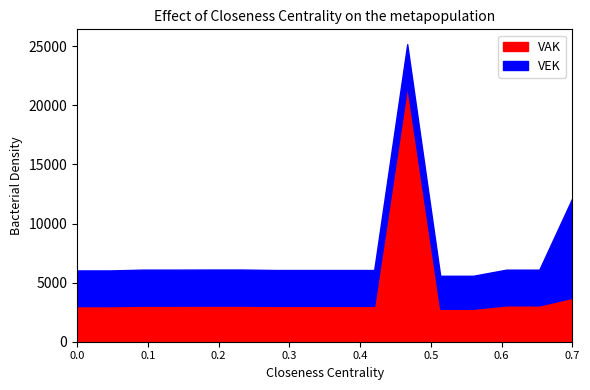

What is the minimum value for VAK?

2789